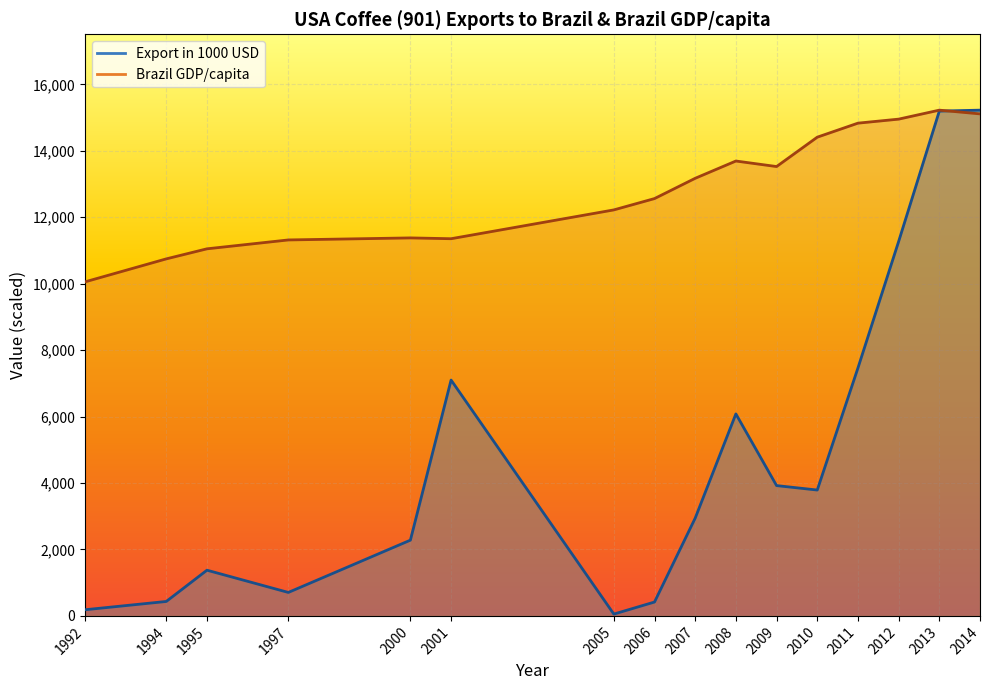

List the labels in order of Export in 1000 USD value, largest first.

2014, 2013, 2012, 2011, 2001, 2008, 2009, 2010, 2007, 2000, 1995, 1997, 1994, 2006, 1992, 2005